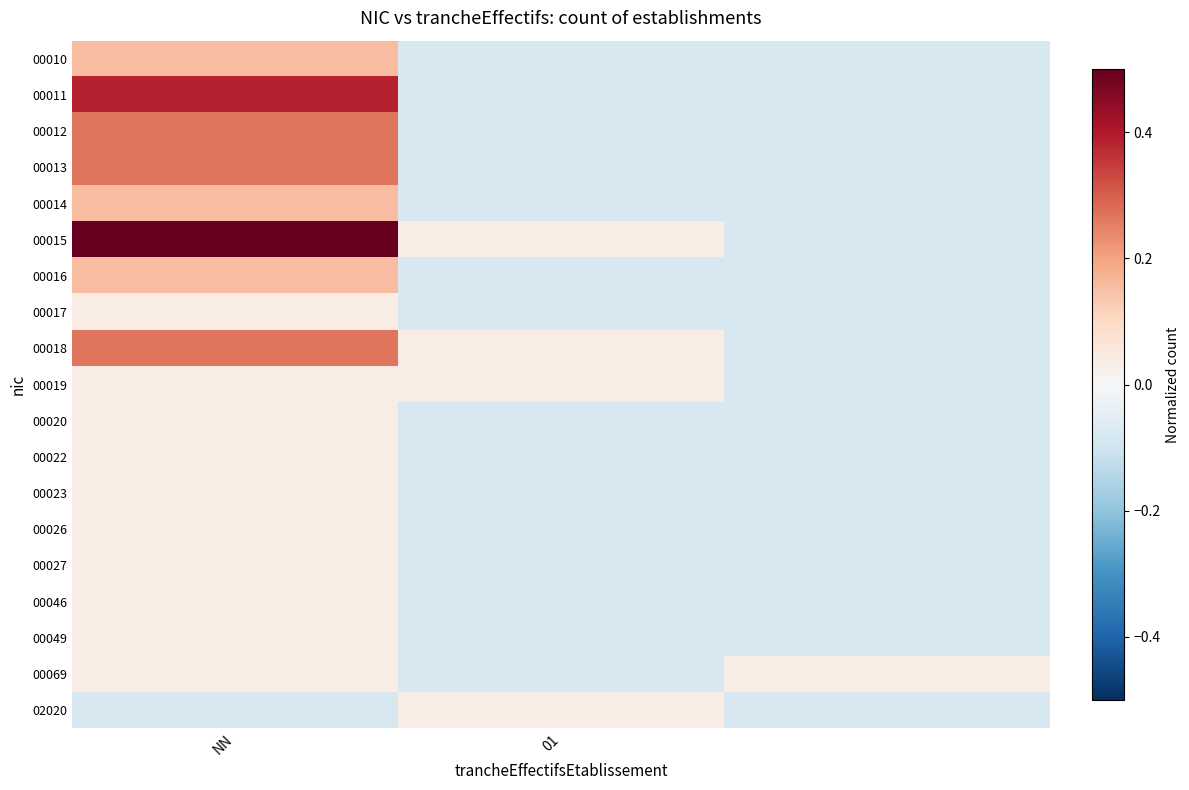

Reading left to right, transcribe all the data shown in this chart.

00010: 0.2	-0.1	-0.1
00011: 0.4	-0.1	-0.1
00012: 0.3	-0.1	-0.1
00013: 0.3	-0.1	-0.1
00014: 0.2	-0.1	-0.1
00015: 0.5	0.0	-0.1
00016: 0.2	-0.1	-0.1
00017: 0.0	-0.1	-0.1
00018: 0.3	0.0	-0.1
00019: 0.0	0.0	-0.1
00020: 0.0	-0.1	-0.1
00022: 0.0	-0.1	-0.1
00023: 0.0	-0.1	-0.1
00026: 0.0	-0.1	-0.1
00027: 0.0	-0.1	-0.1
00046: 0.0	-0.1	-0.1
00049: 0.0	-0.1	-0.1
00069: 0.0	-0.1	0.0
02020: -0.1	0.0	-0.1